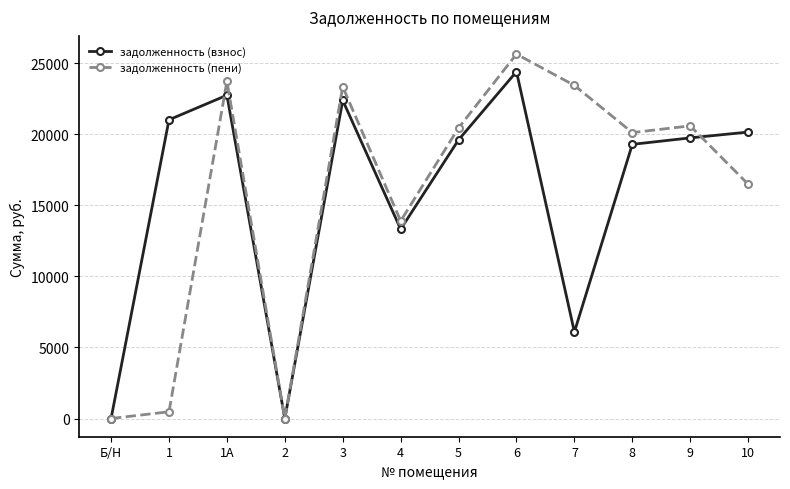

Does the chart have visible grid lines?

Yes